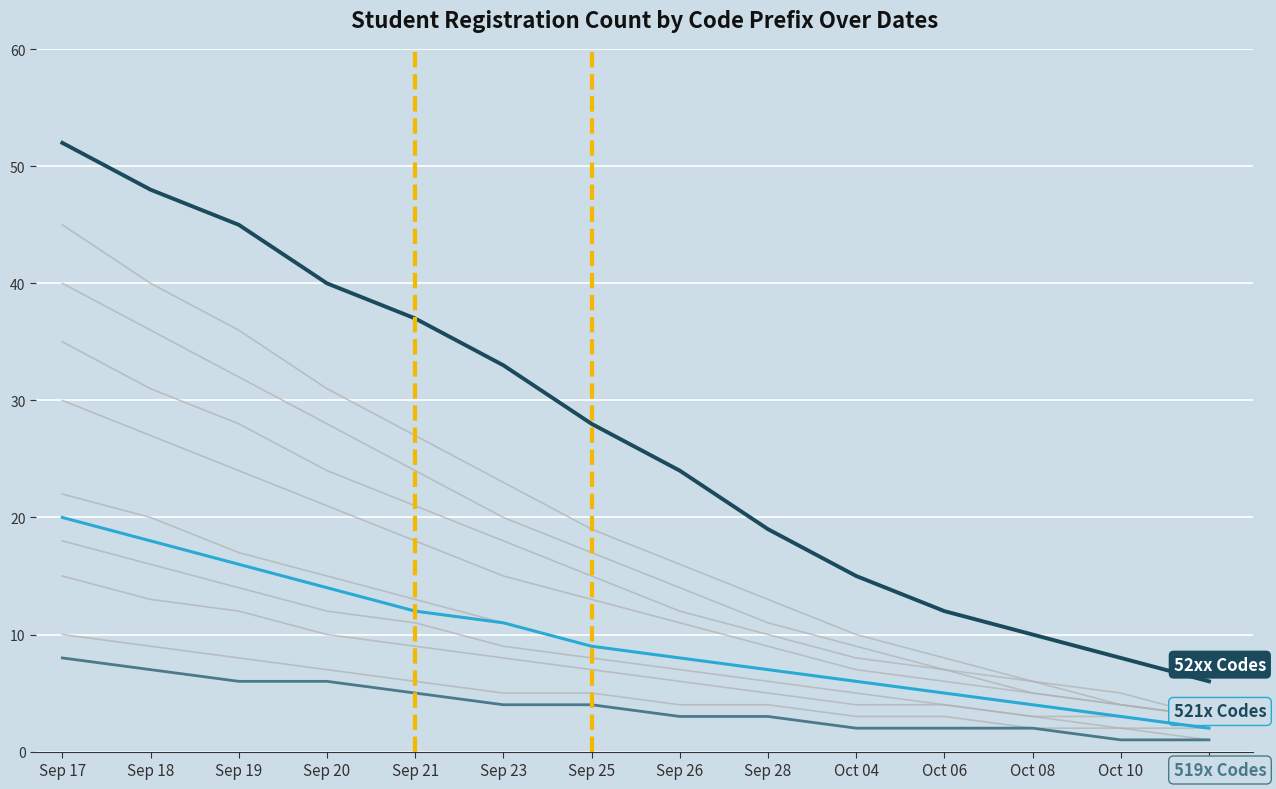

Reading left to right, extract all data points from this chart.

52xx Codes: Sep 17=52	Sep 18=48	Sep 19=45	Sep 20=40	Sep 21=37	Sep 23=33	Sep 25=28	Sep 26=24	Sep 28=19	Oct 04=15	Oct 06=12	Oct 08=10	Oct 10=8	Oct 12=6
521x Codes: Sep 17=20	Sep 18=18	Sep 19=16	Sep 20=14	Sep 21=12	Sep 23=11	Sep 25=9	Sep 26=8	Sep 28=7	Oct 04=6	Oct 06=5	Oct 08=4	Oct 10=3	Oct 12=2
519x Codes: Sep 17=8	Sep 18=7	Sep 19=6	Sep 20=6	Sep 21=5	Sep 23=4	Sep 25=4	Sep 26=3	Sep 28=3	Oct 04=2	Oct 06=2	Oct 08=2	Oct 10=1	Oct 12=1